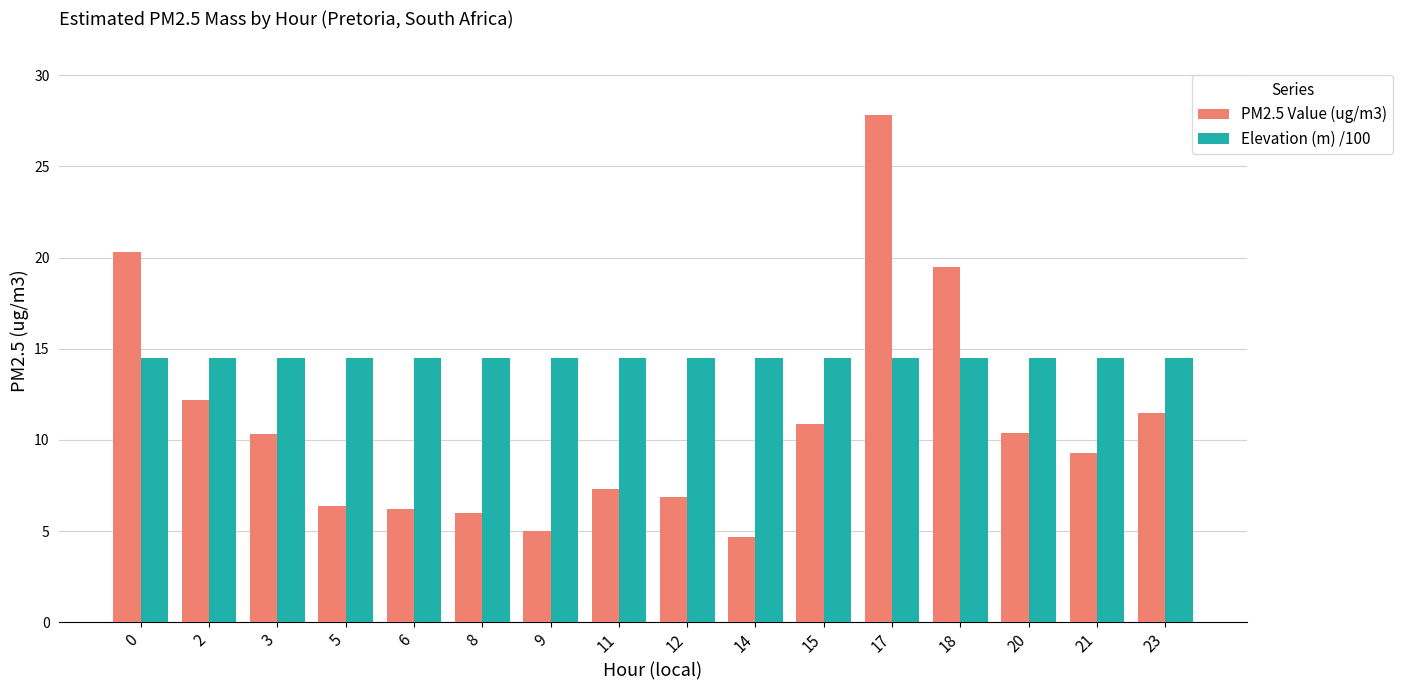

Rank the series by their average value, from highest to lowest.

Elevation (m) /100, PM2.5 Value (ug/m3)